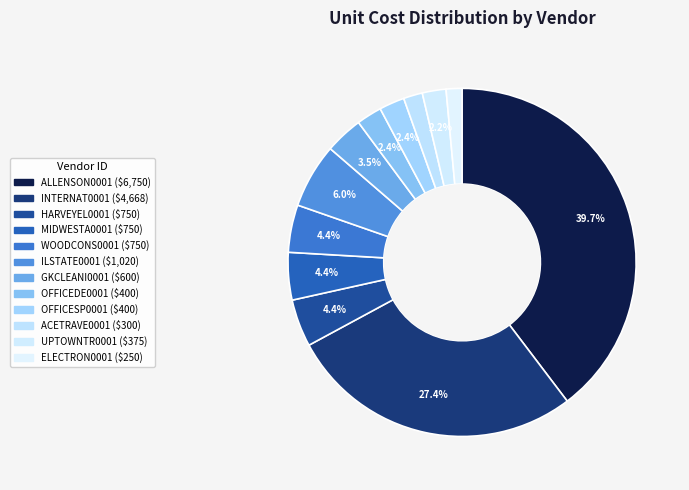

Count the number of slices in the pie.

12